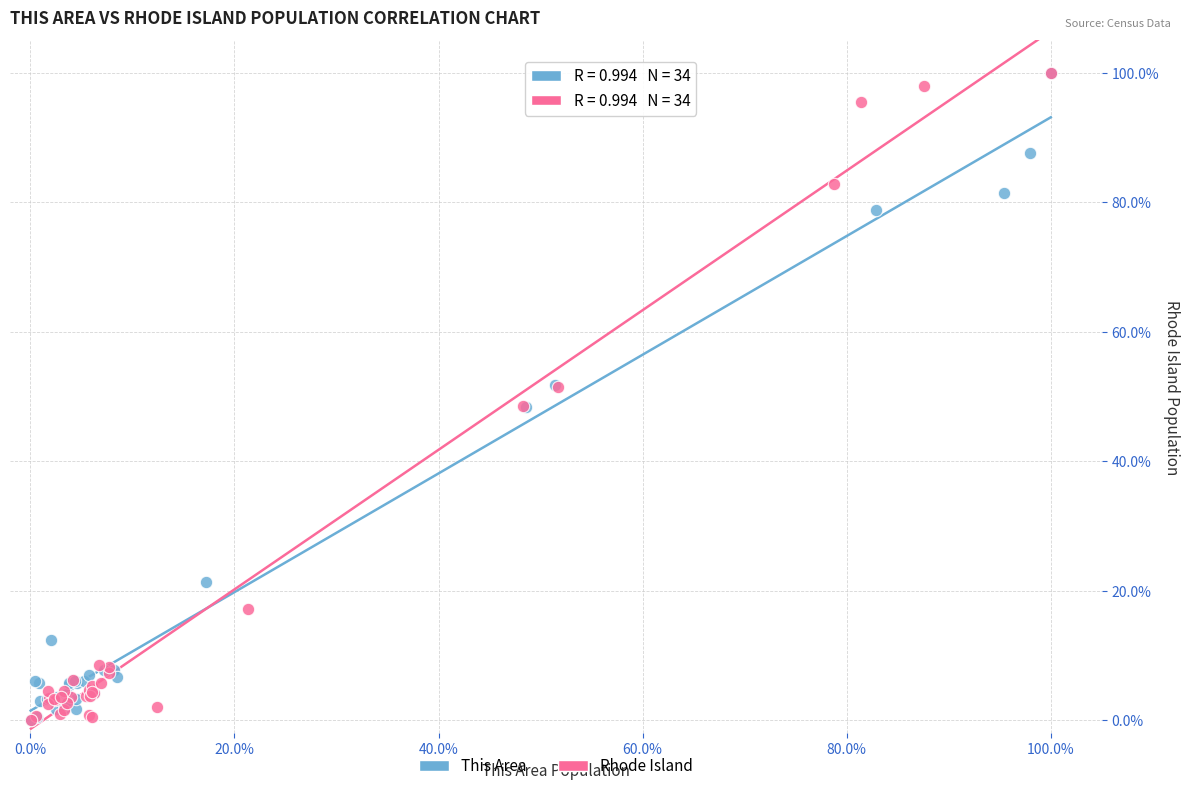

What are all the series names shown in the legend?

This Area, Rhode Island